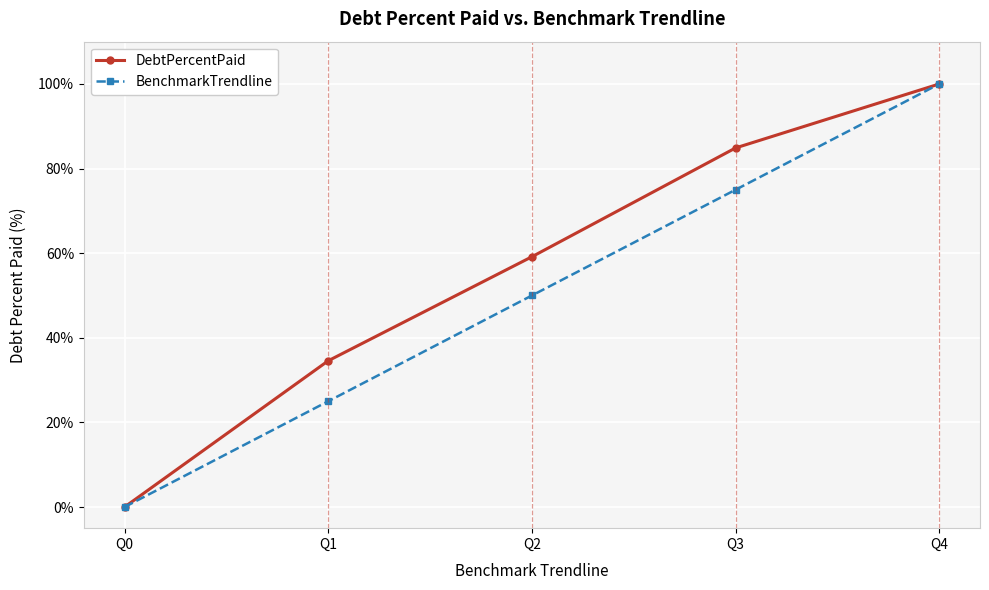

Rank the series at Q2 from highest to lowest value.

DebtPercentPaid, BenchmarkTrendline